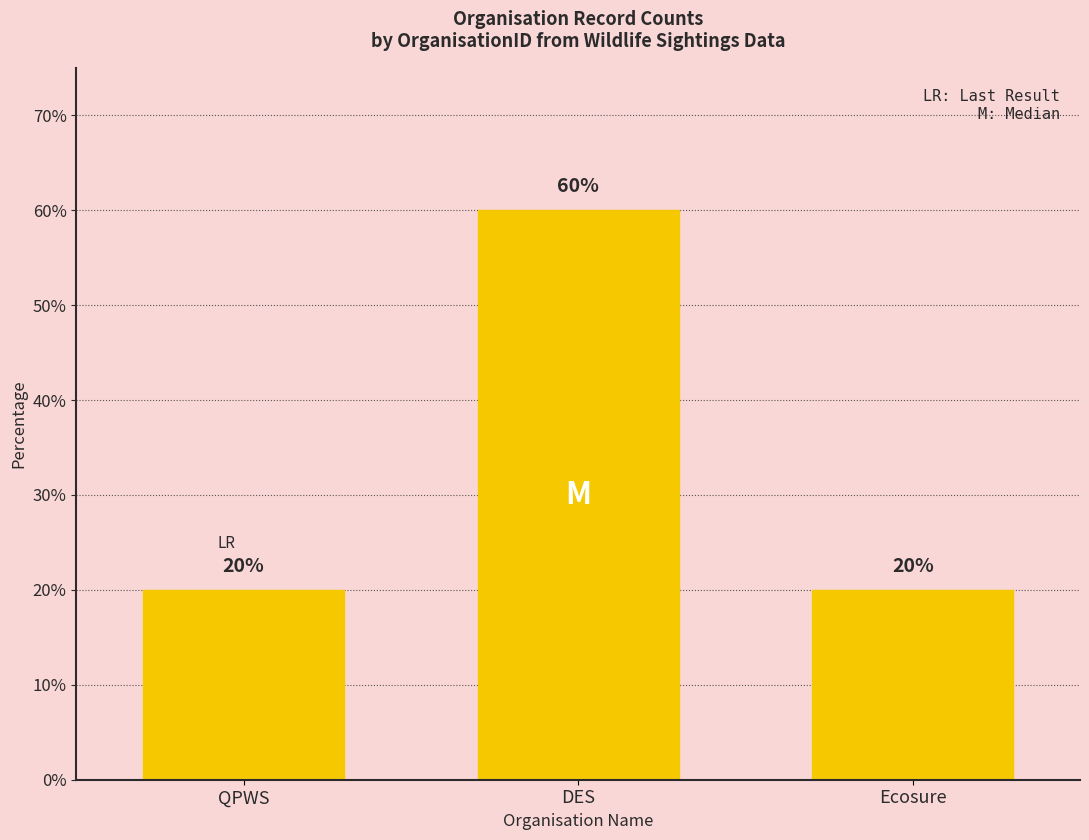

Reading left to right, extract all data points from this chart.

QPWS=20	DES=60	Ecosure=20